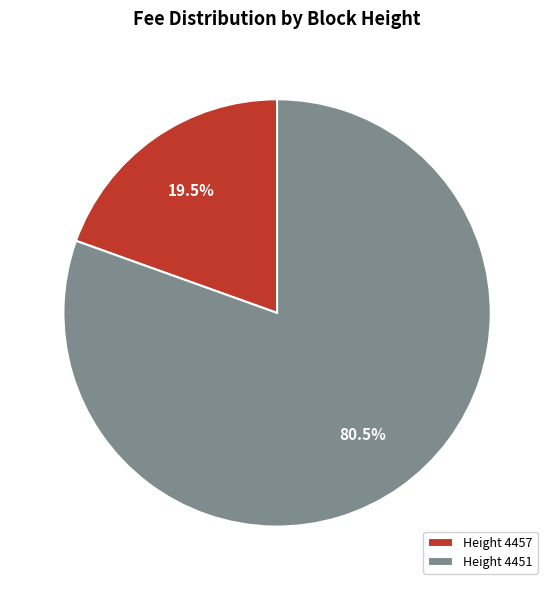

How many slices are in this pie chart?

2